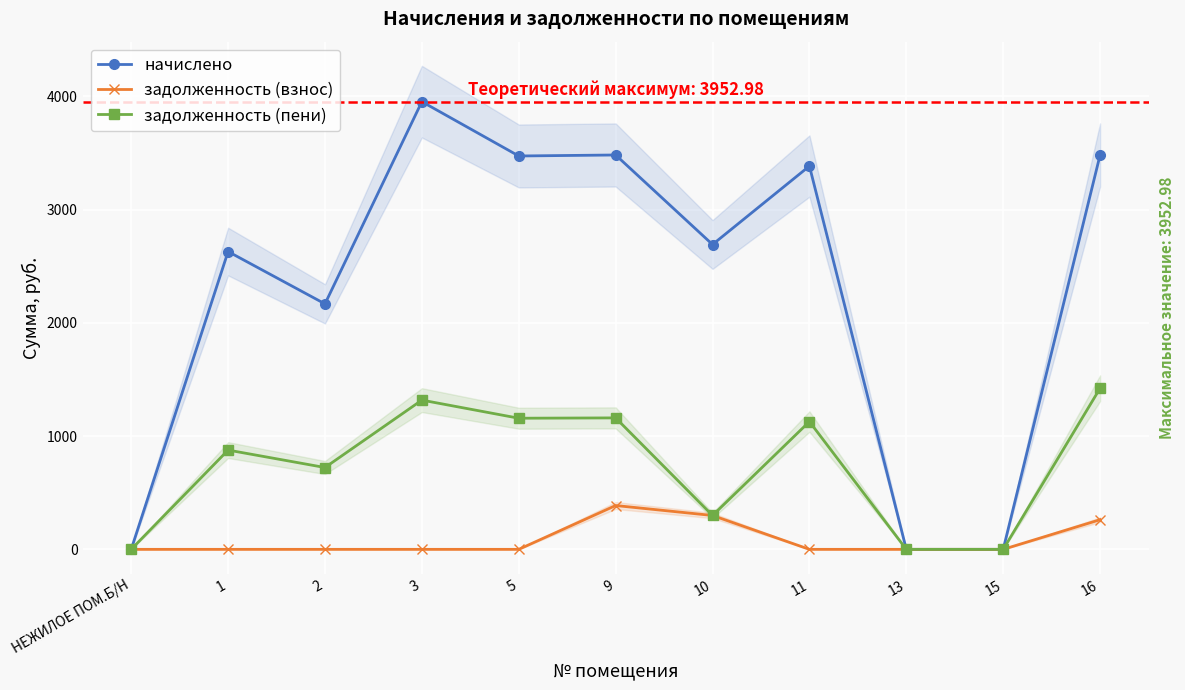

At 2, list the series in order from largest to smallest.

начислено, задолженность (пени), задолженность (взнос)